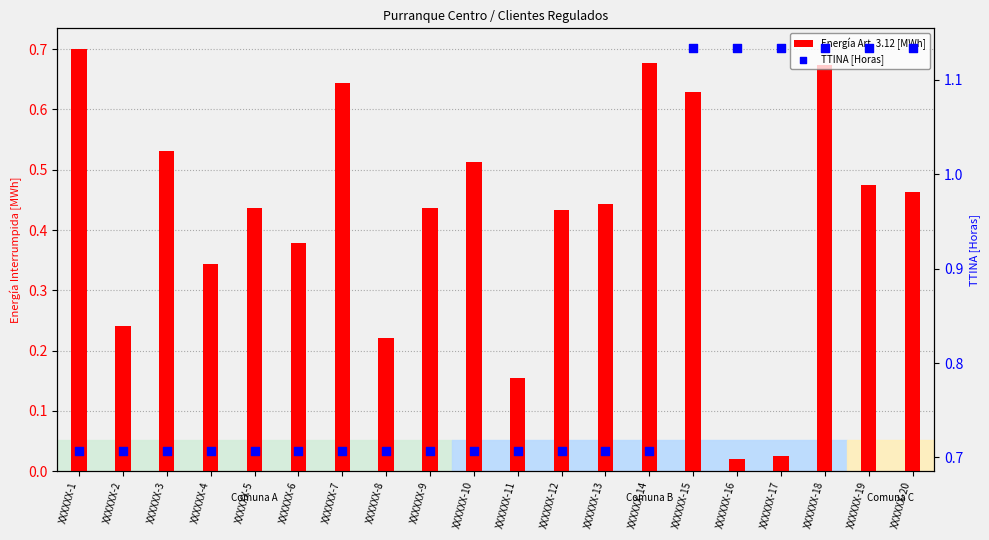

At how many categories does at least one series exceed 0?

20